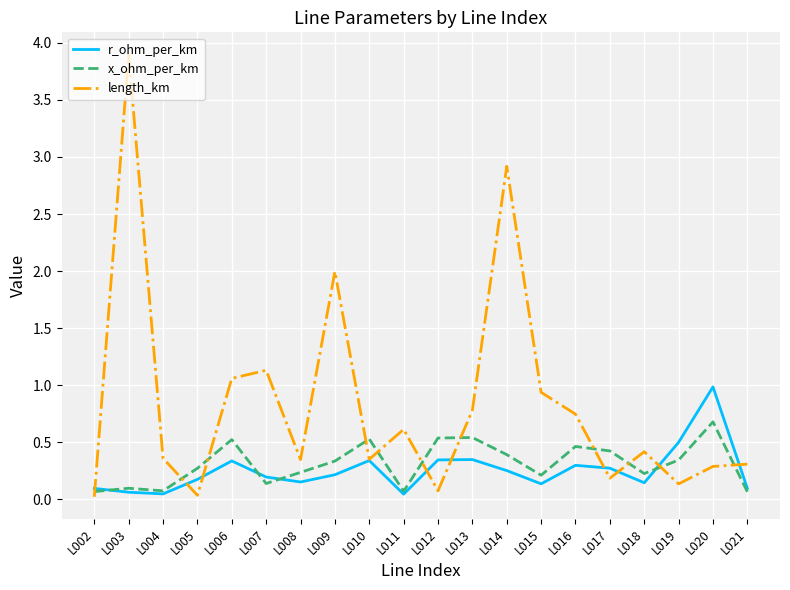

Is the value of r_ohm_per_km at L016 greater than the value of length_km at L006?

No